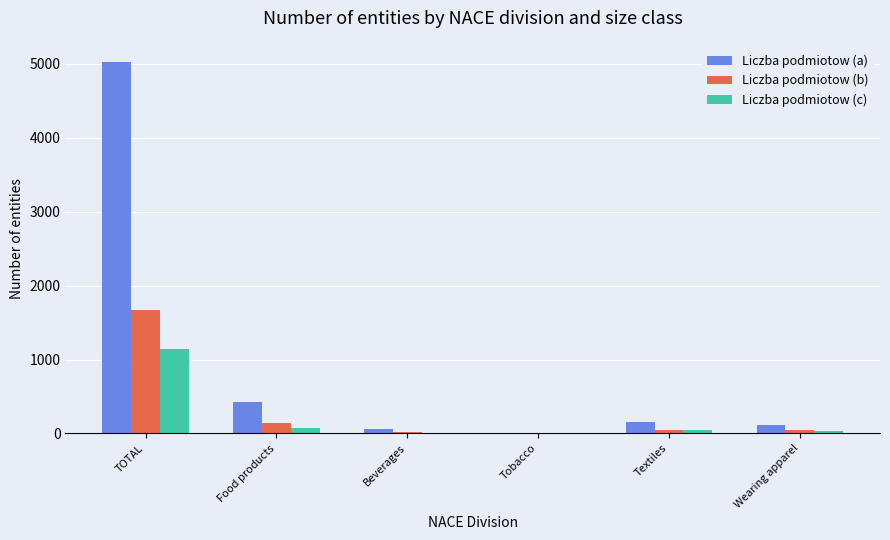

What is the maximum value shown in the chart?

5025